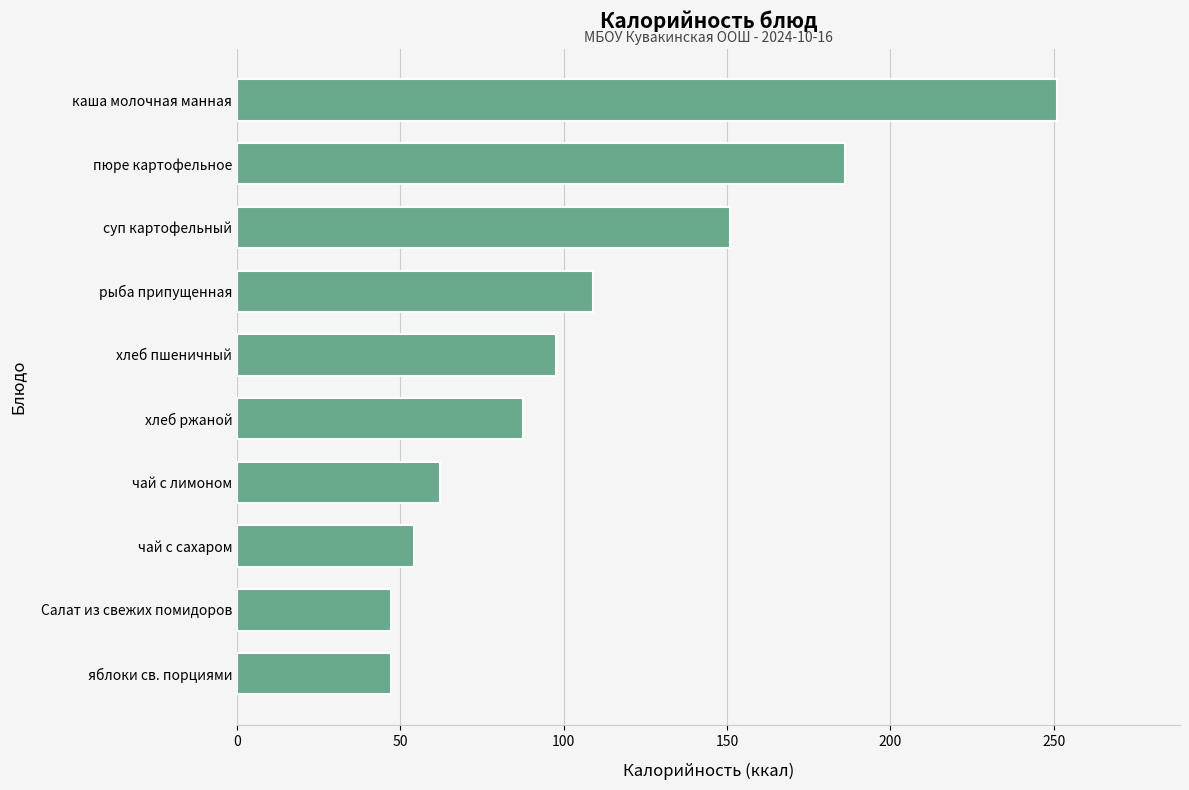

Is it true that the value at каша молочная манная is 251.0?

True